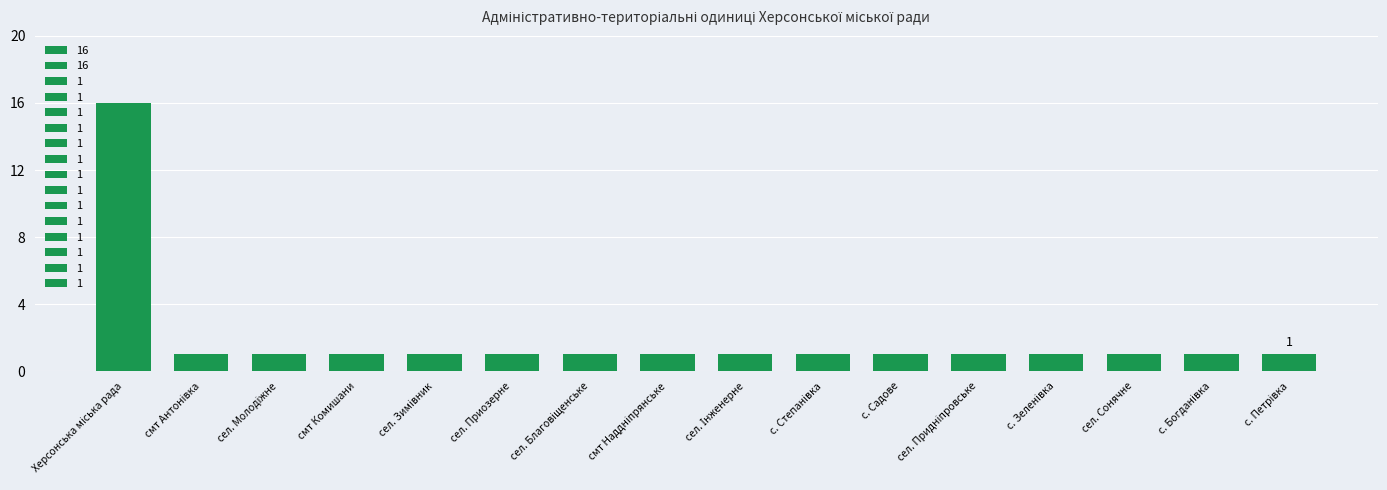

What is the greatest value displayed?

16